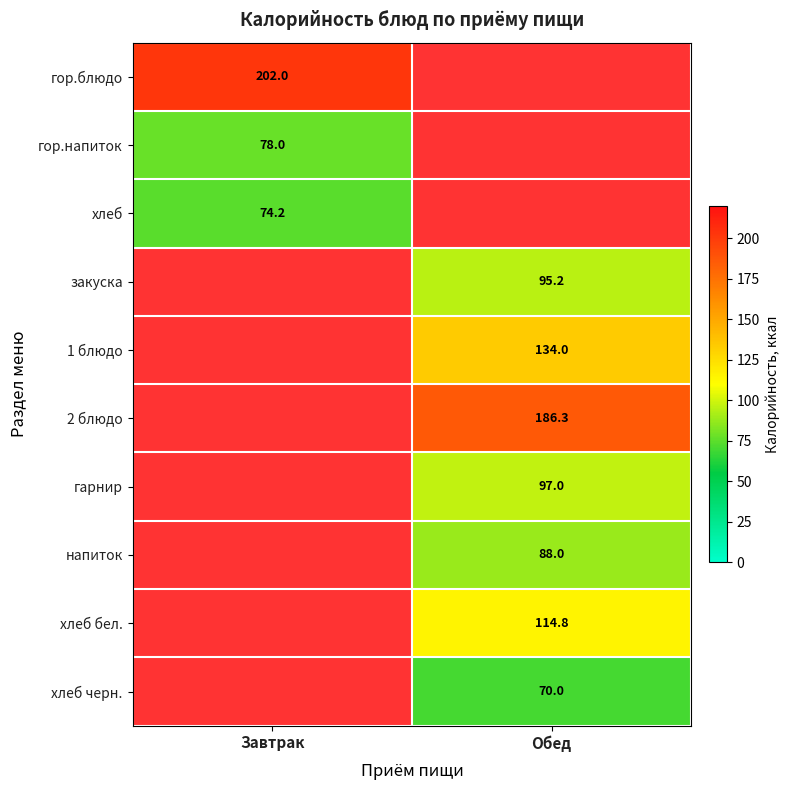

True or false: хлеб has a value of 15.6 at Завтрак.

False